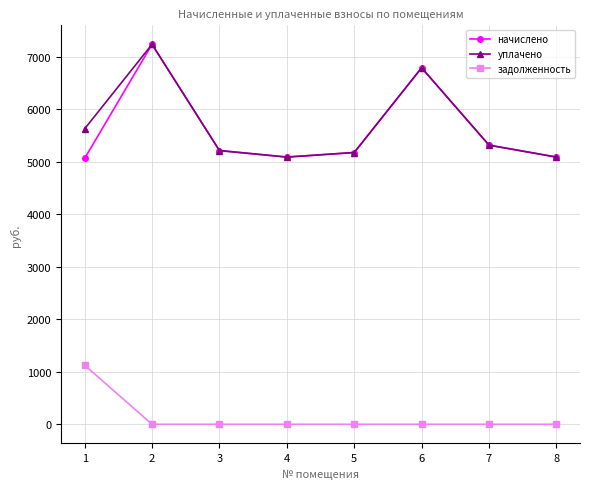

At which category does начислено reach its first local peak?

2